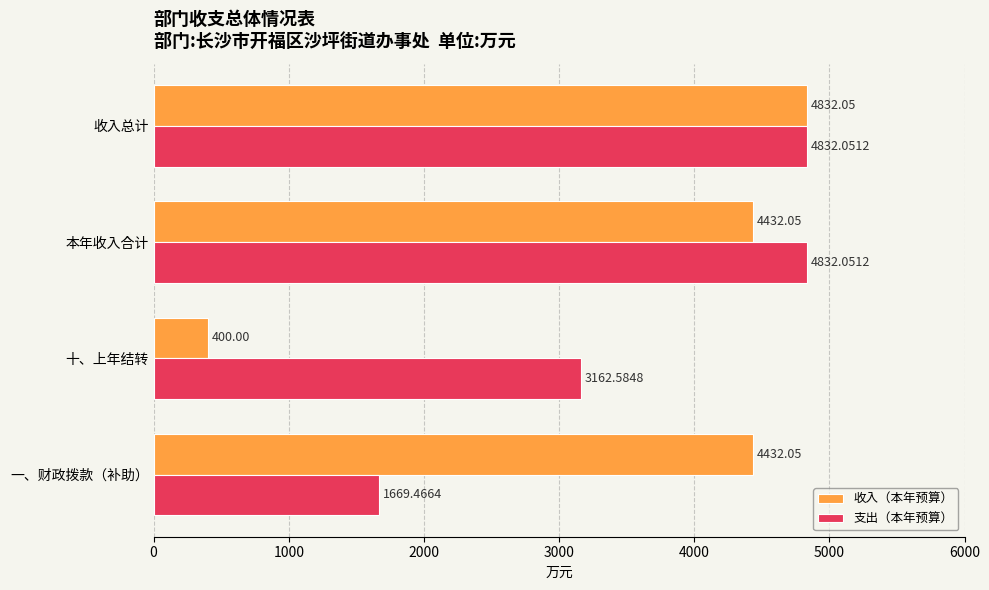

Which series changed the most between 一、财政拨款（补助） and 十、上年结转?

收入（本年预算）